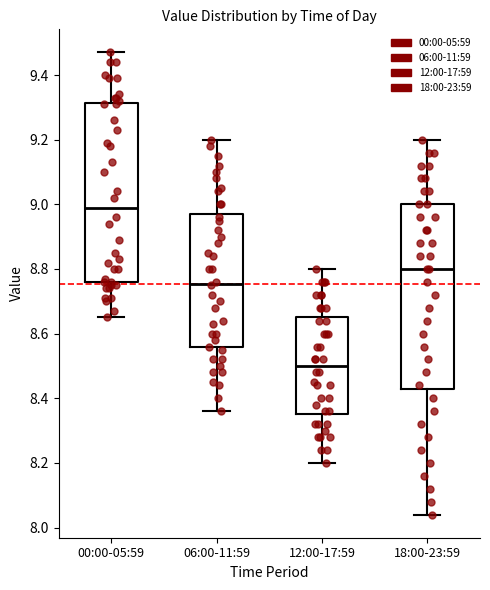

Which box's median line is the highest?

00:00-05:59